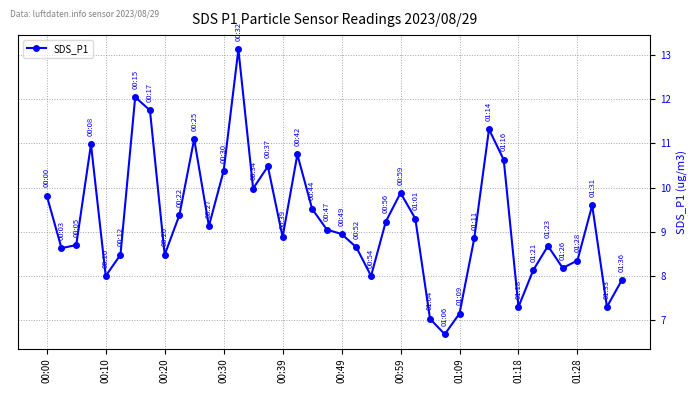

What is the value of the 16th point from the left?

10.5